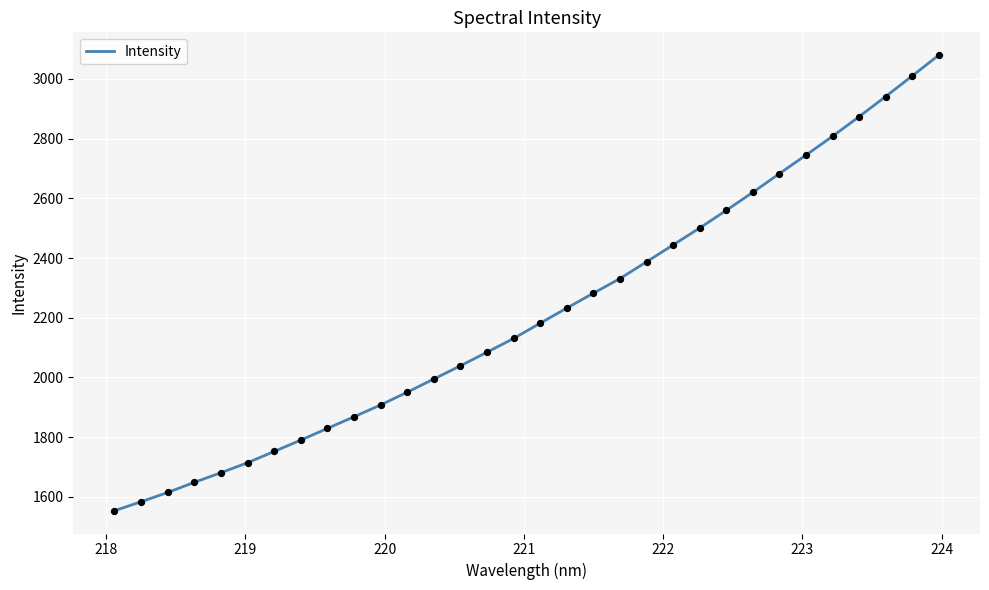

What is the minimum value shown in the chart?

1553.7